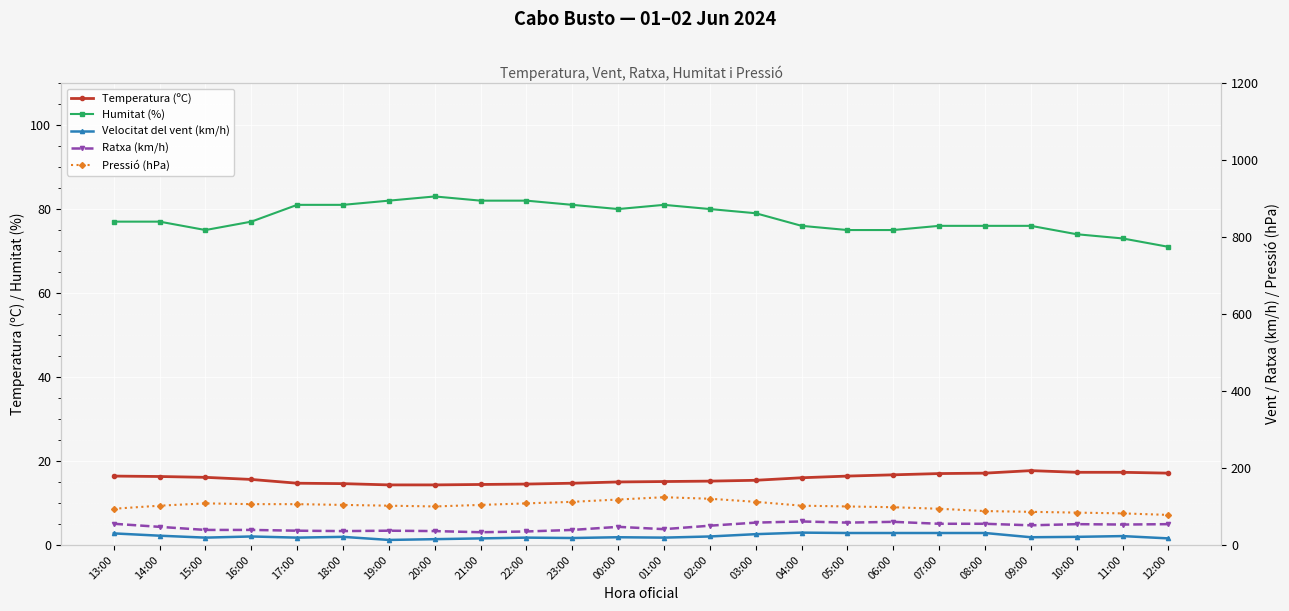

Between 12:00 and 21:00, which is larger?

12:00